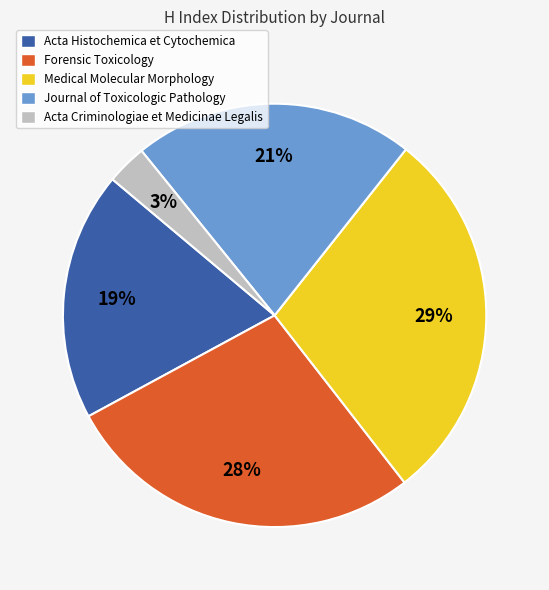

Rank the categories by value from highest to lowest.

Medical Molecular Morphology, Forensic Toxicology, Journal of Toxicologic Pathology, Acta Histochemica et Cytochemica, Acta Criminologiae et Medicinae Legalis